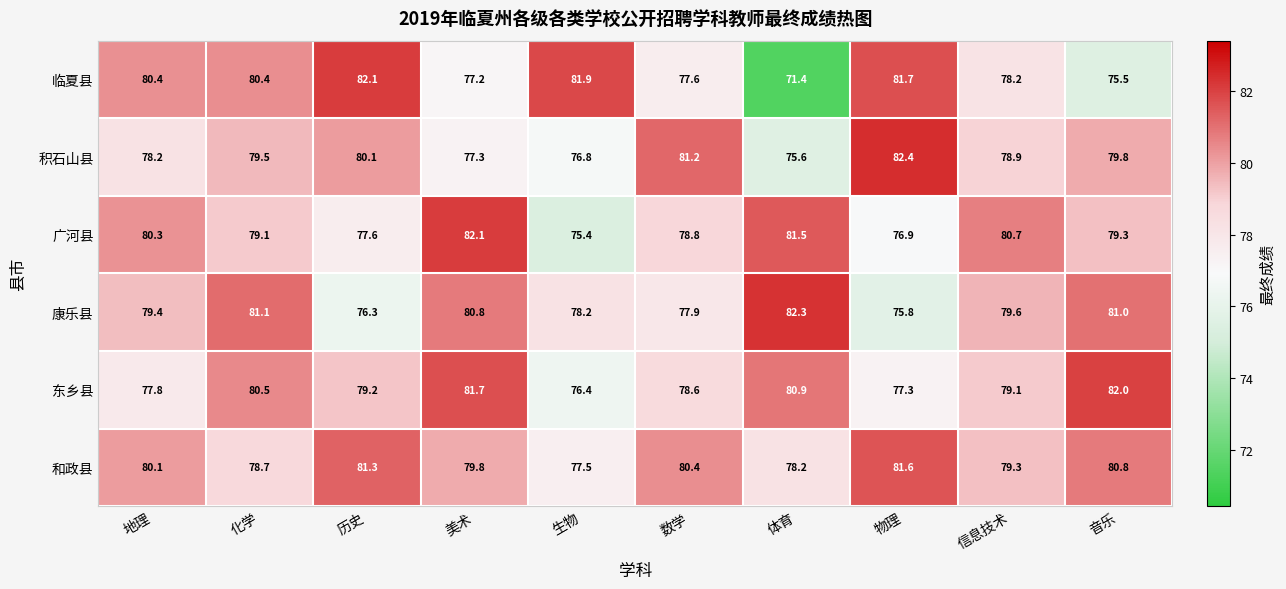

What is the total value across all series at 美术?

478.9